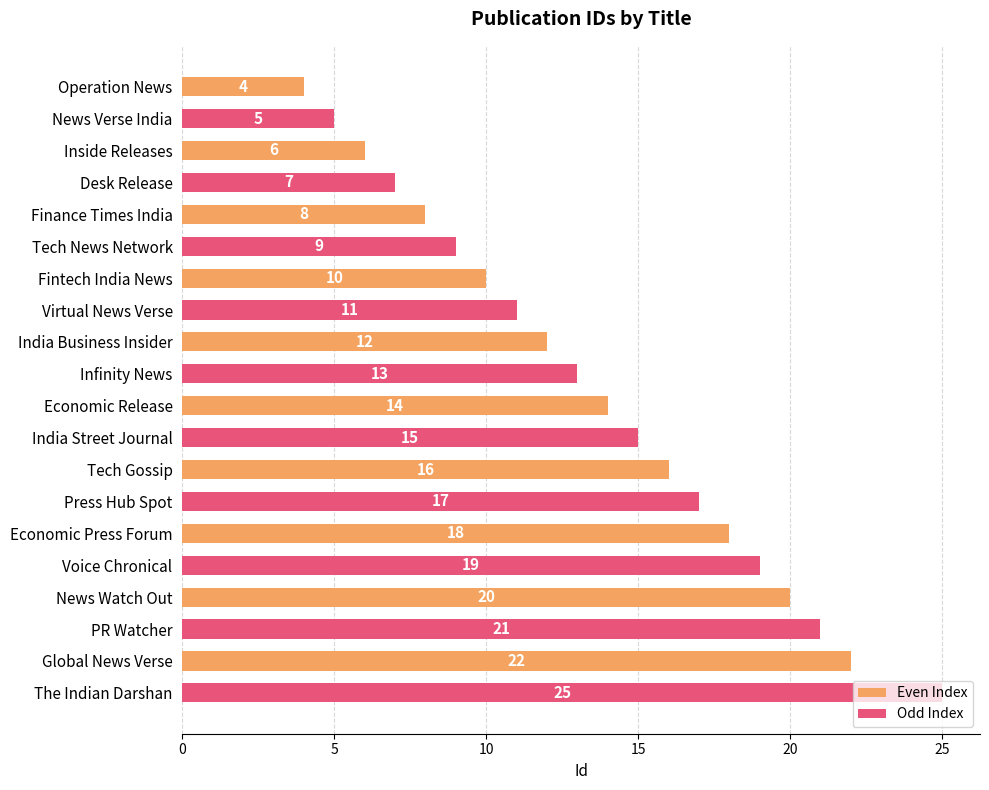

Is the value of Even Index at Fintech India News greater than the value of Odd Index at Fintech India News?

No